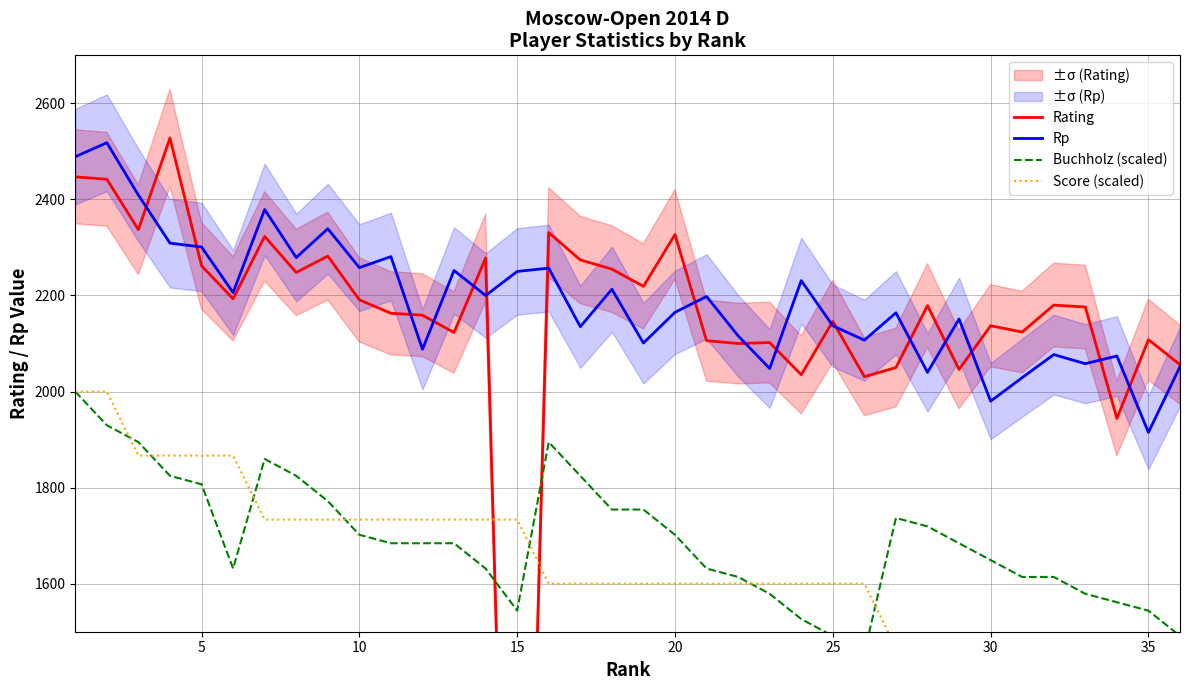

How many interior local peaks does the Buchholz (scaled) series have?

3